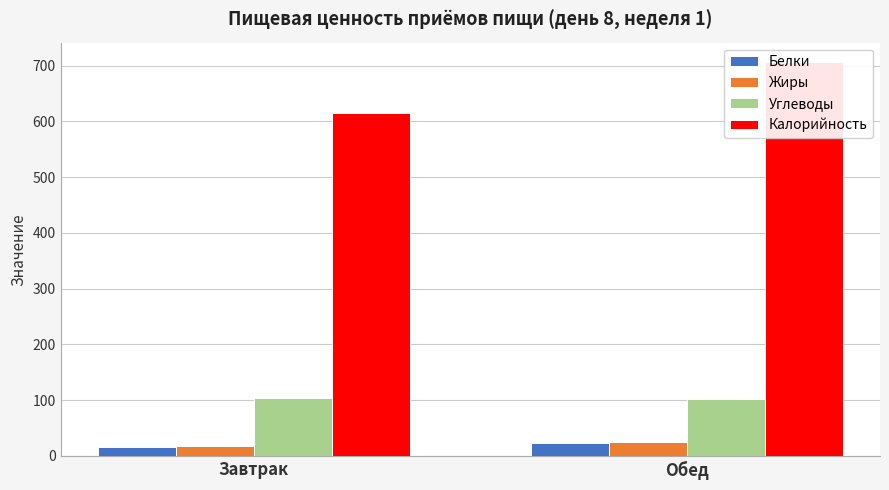

Reading left to right, list all the values displayed in this chart.

Белки: 16.1	23.9
Жиры: 17.3	25.3
Углеводы: 104.4	103.0
Калорийность: 615.0	706.0